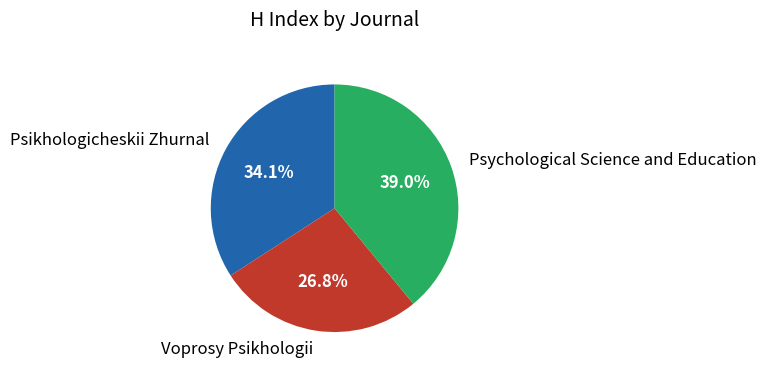

What is the total percentage of Voprosy Psikhologii and Psychological Science and Education?

65.9%